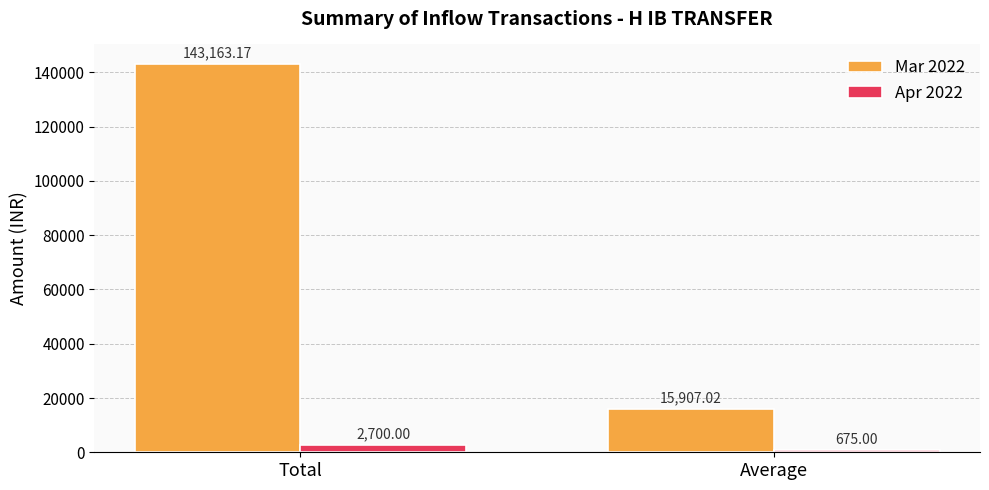

Which series has the largest range (max minus min)?

Mar 2022